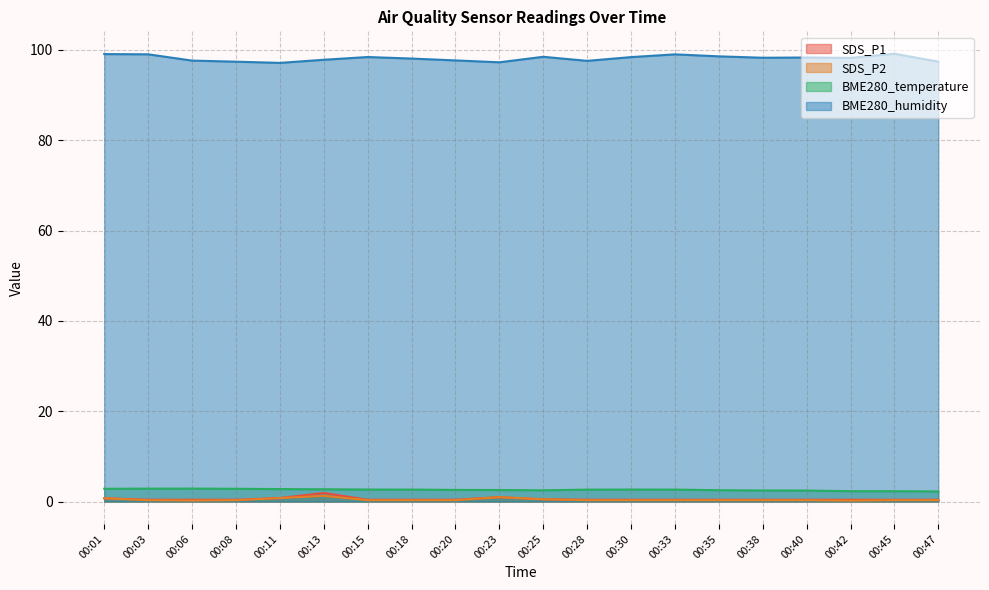

Between 00:01 and 00:25, which series saw the biggest shift?

BME280_humidity